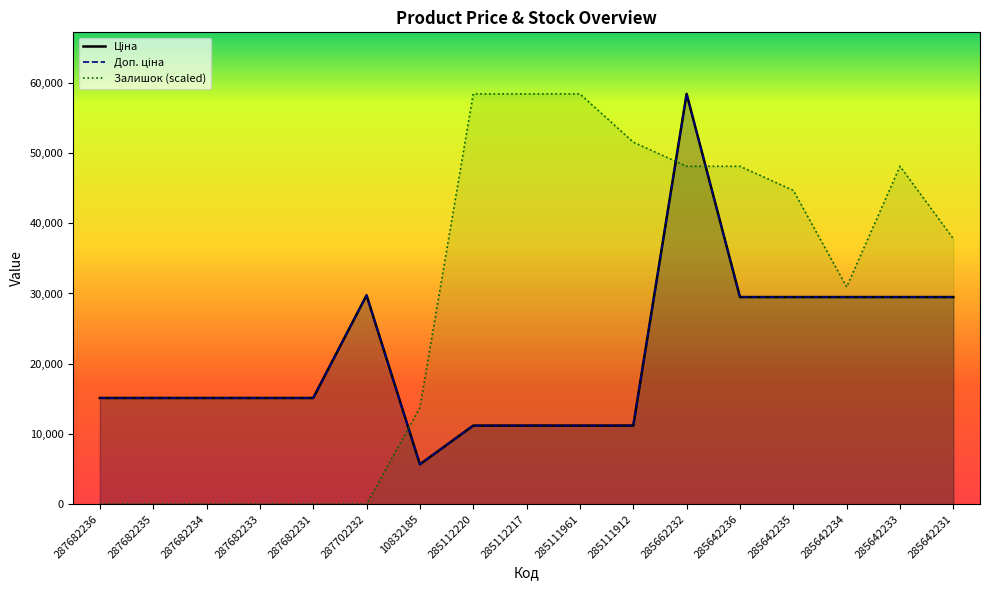

What is the total value across all series at 287682236?

30240.0